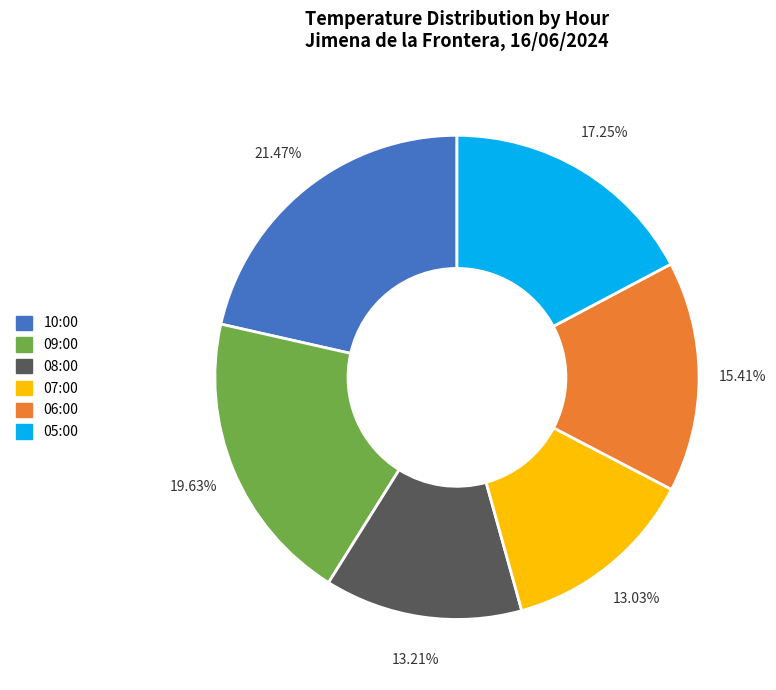

How many segments does this pie chart have?

6